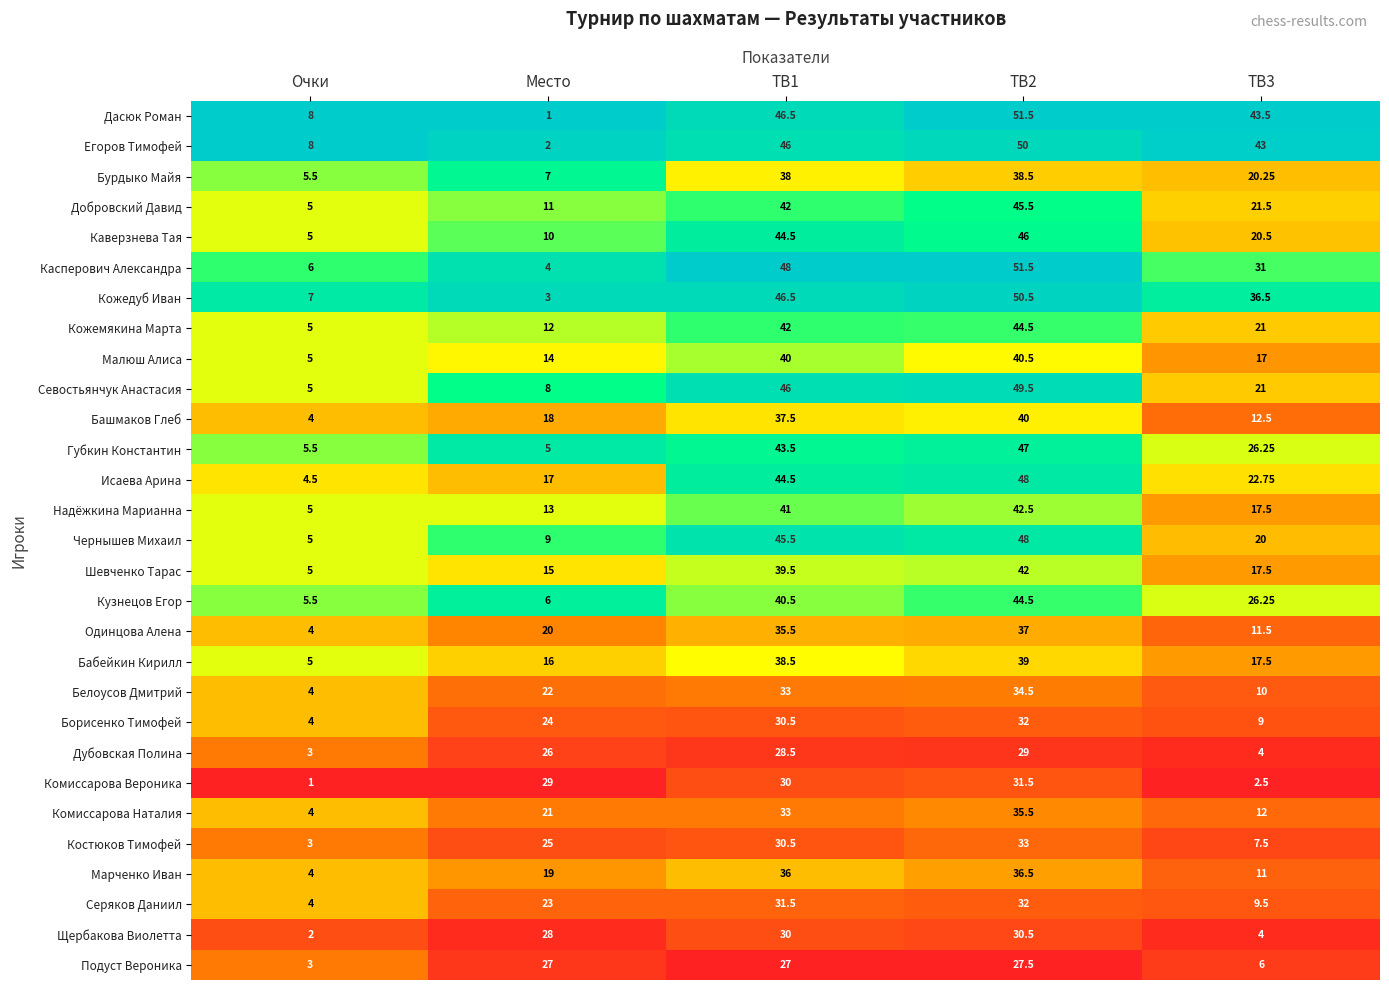

Is the value of Каверзнева Тая at TB3 greater than the value of Комиссарова Наталия at TB1?

No